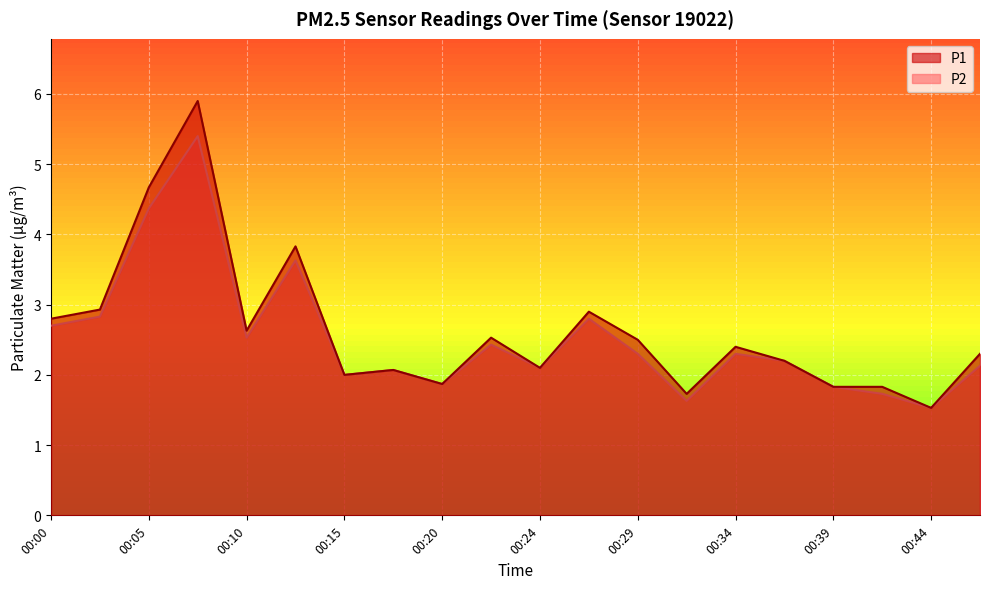

How many values in the P1 series exceed 2?

14